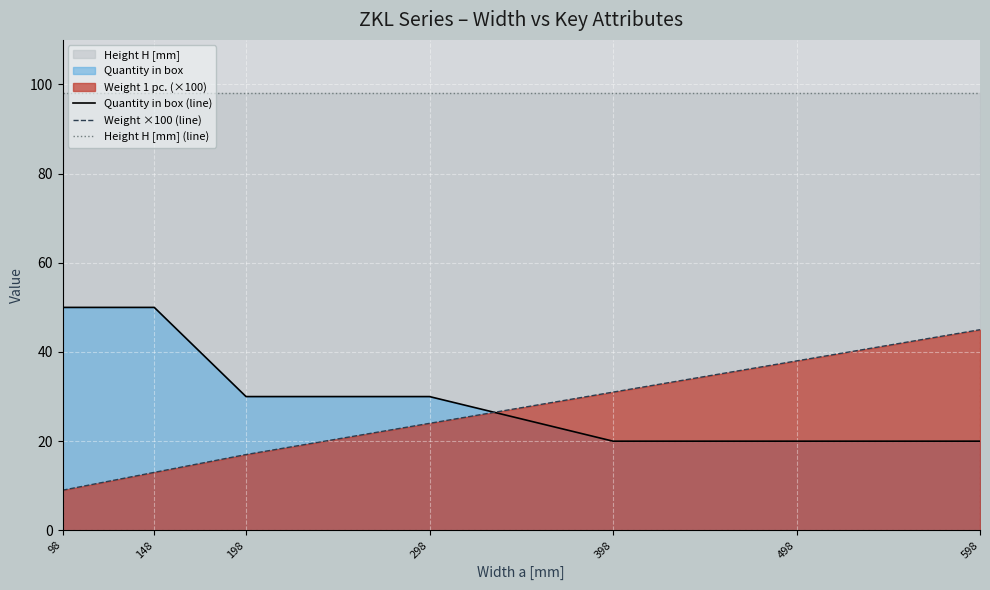

At which label does Height H [mm] (line) reach its minimum?

98